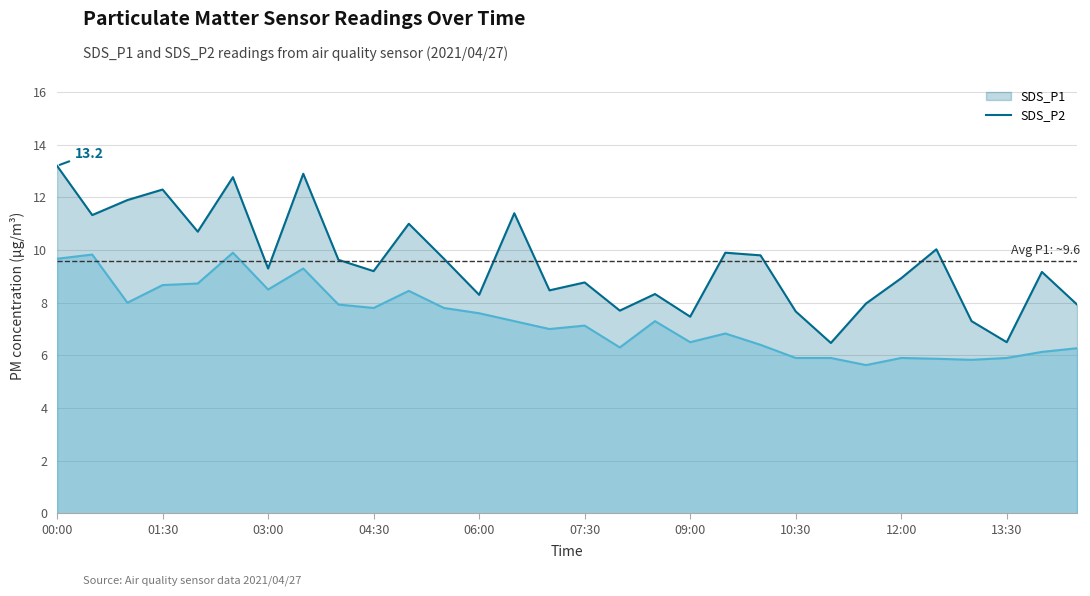

True or false: SDS_P1 and SDS_P2 intersect in this chart.

False